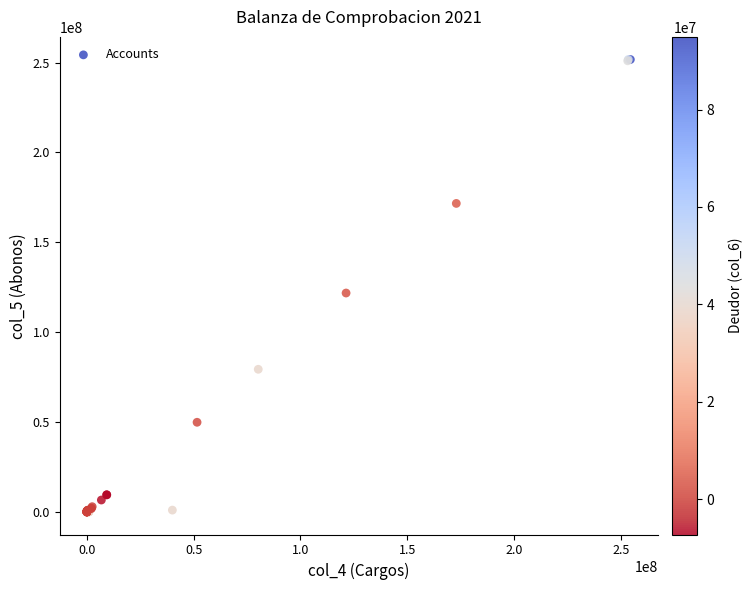

What Y value in the scatter plot is closest to 125867911?

121790873.9